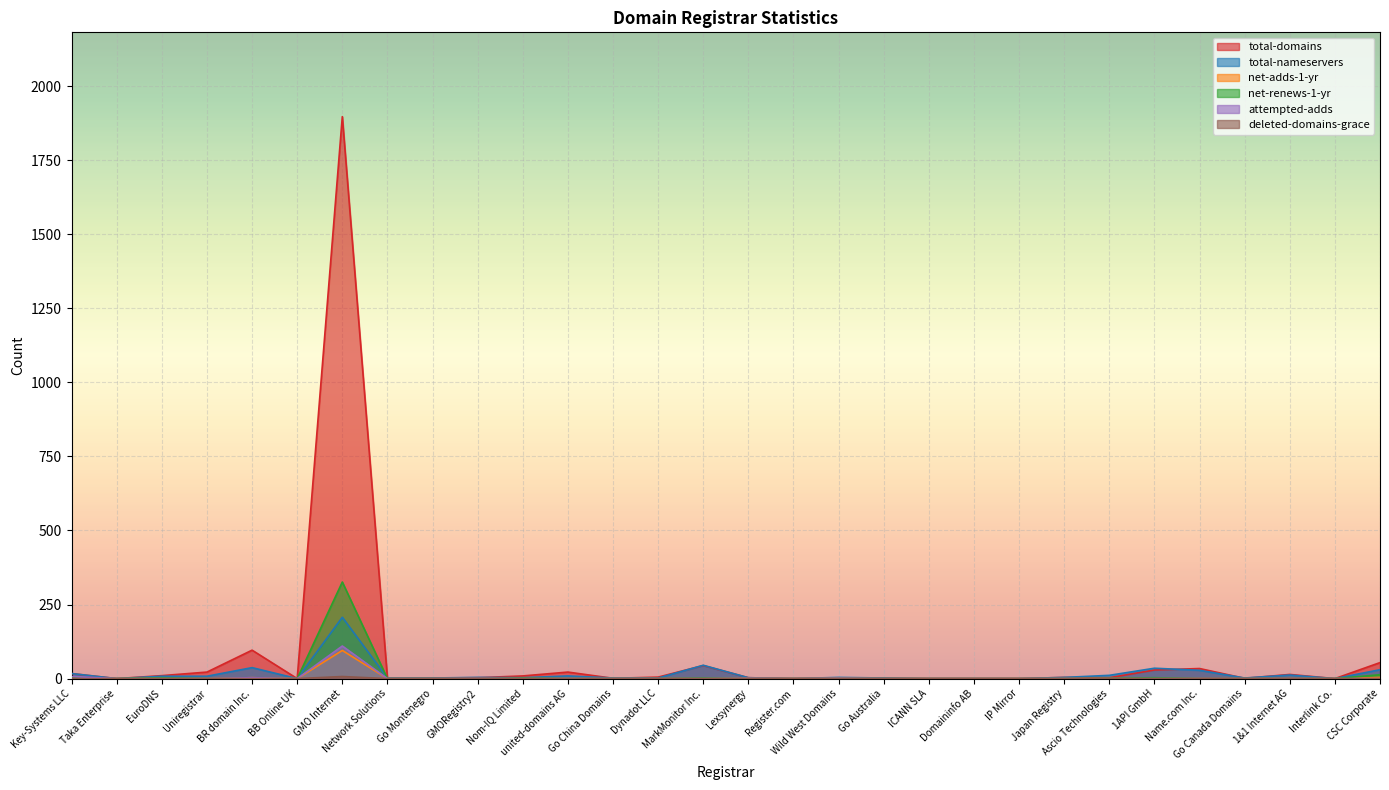

At how many categories does at least one series exceed 867?

1